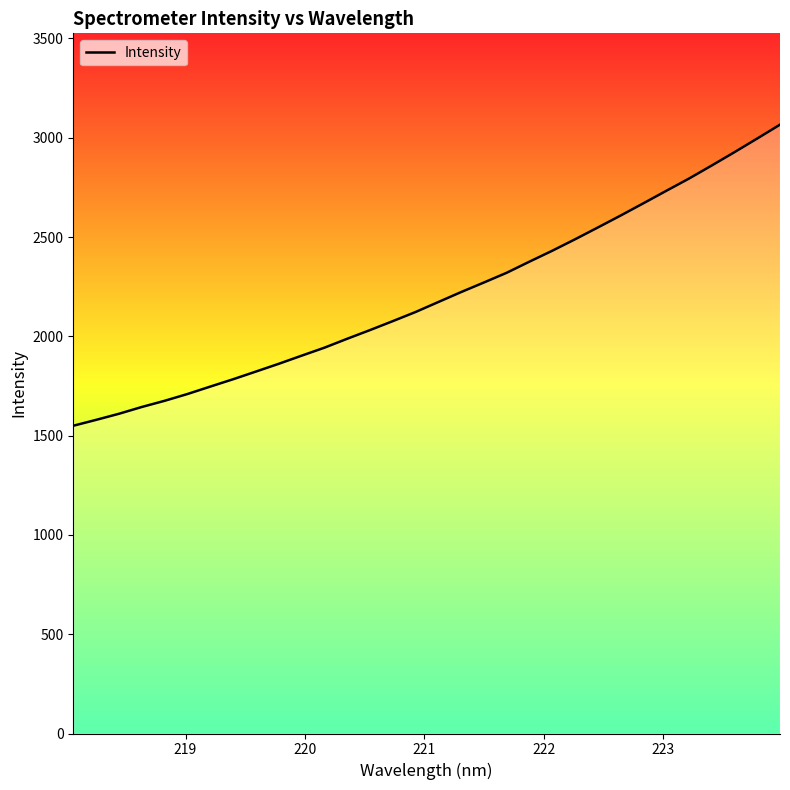

What is the maximum value shown in the chart?

3066.0